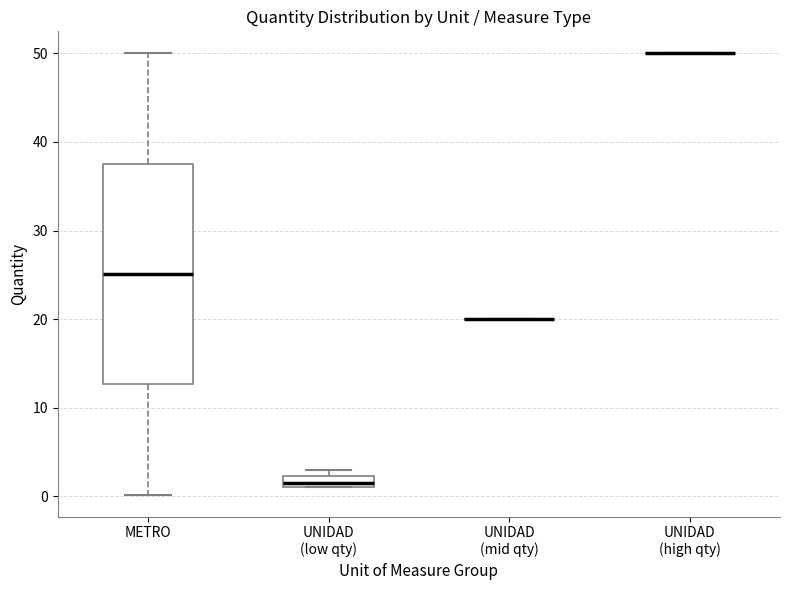

Comparing the boxes themselves (not the whiskers), which one is the tallest?

METRO